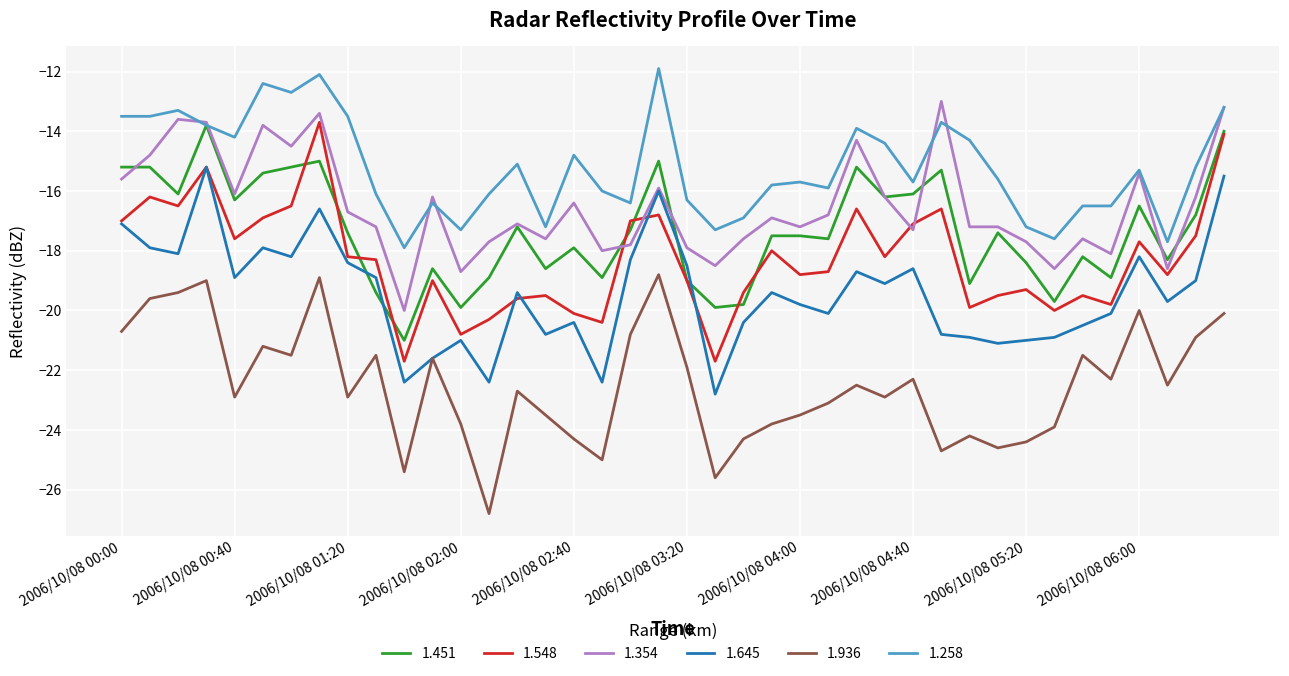

True or false: 1.936 and 1.354 intersect in this chart.

False